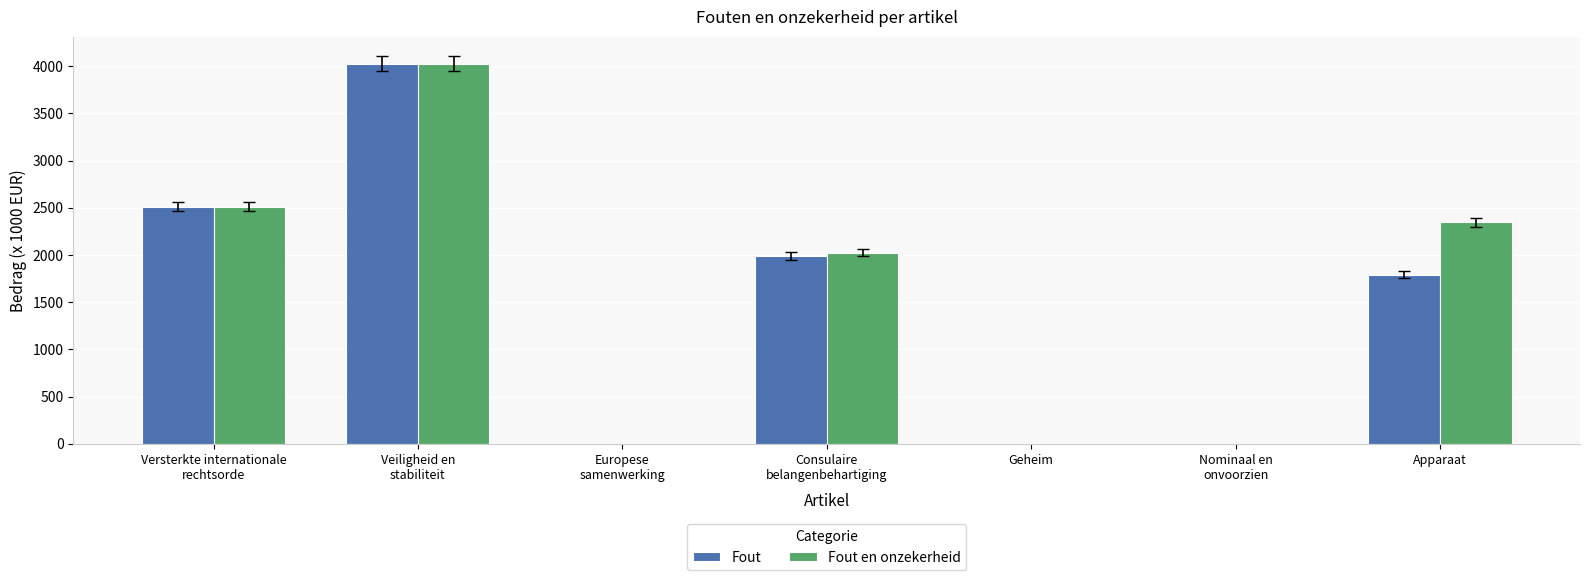

What is the maximum value shown in the chart?

4025